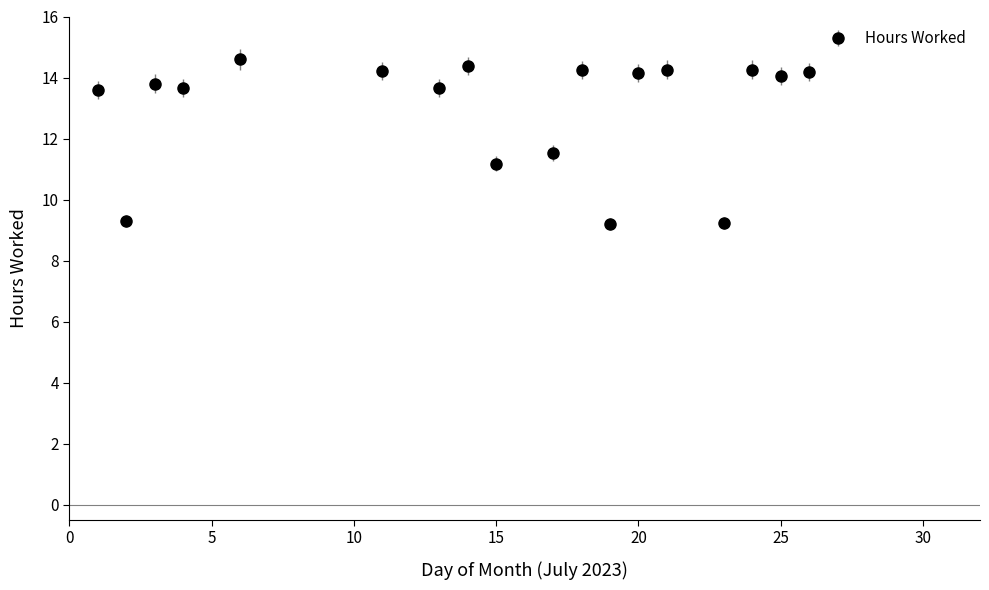

What is the value of the 14th point from the left?

14.3